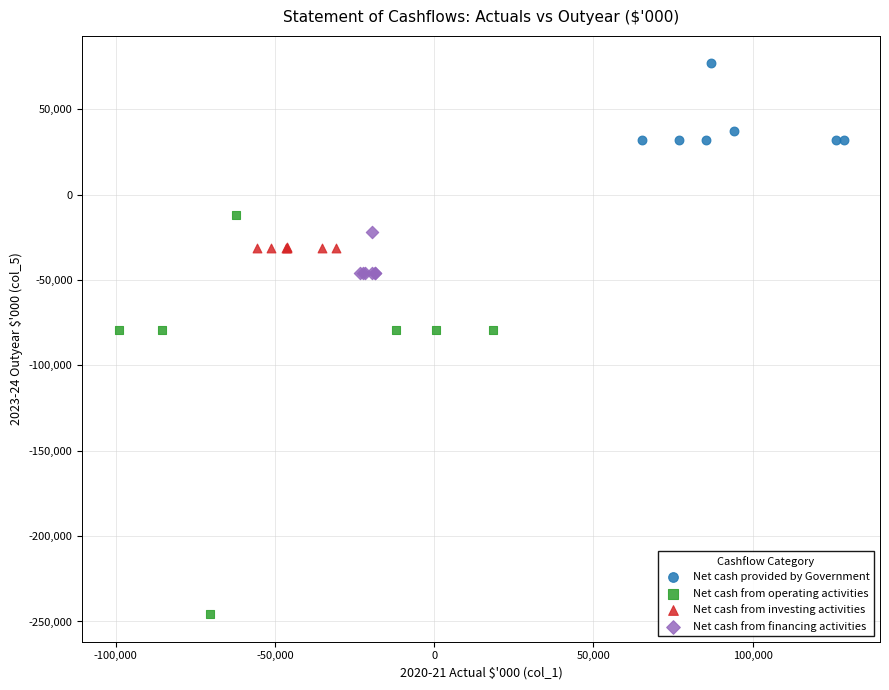

Which series has the widest spread of Y values?

Net cash from operating activities